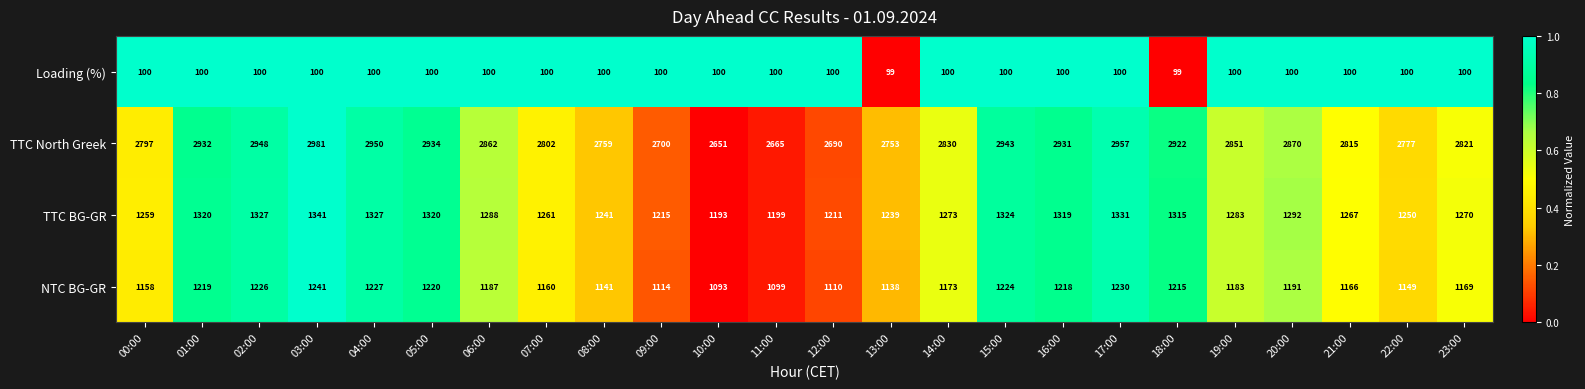

Where does the NTC BG-GR series first go above 1183?

01:00